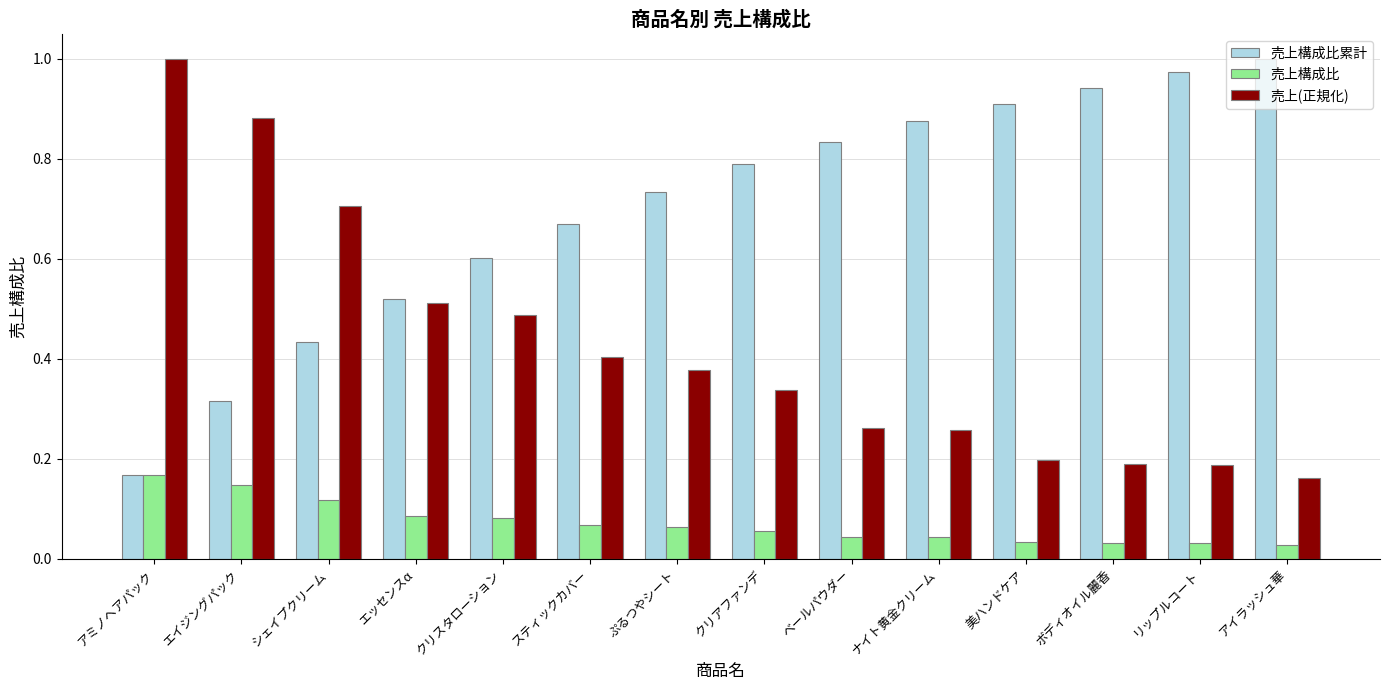

Is the value of 売上(正規化) at スティックカバー greater than the value of 売上構成比 at ボディオイル麗香?

Yes